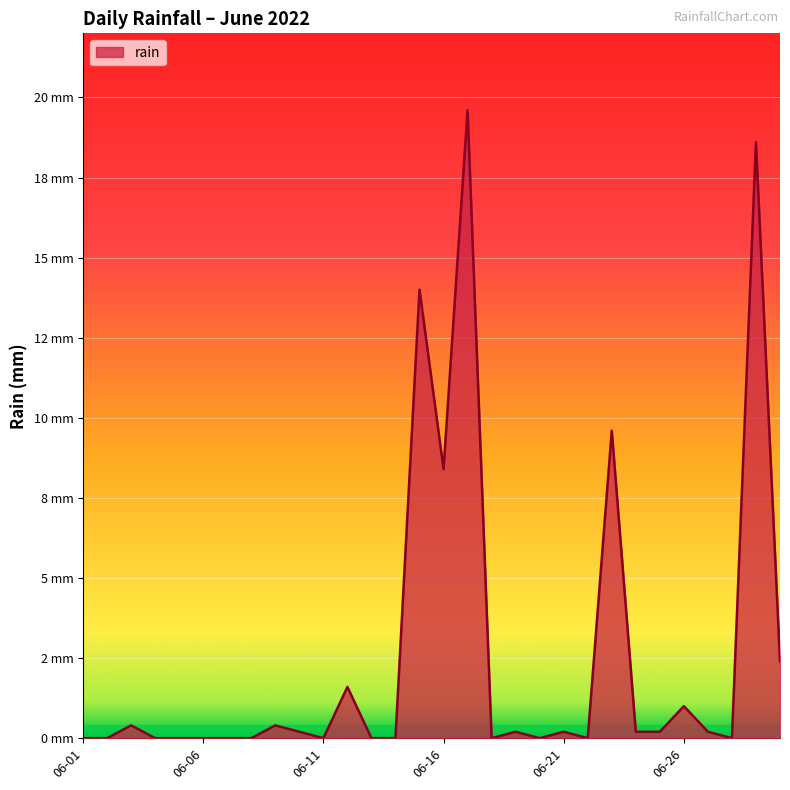

Which label corresponds to the smallest value in the chart?

06-01